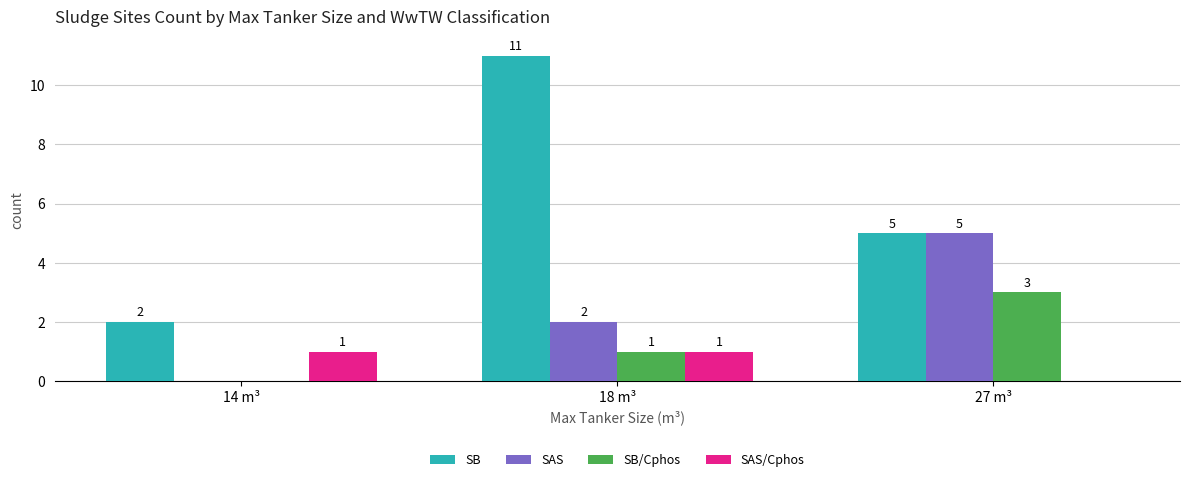

At which category is the sum across all series the highest?

18 m³